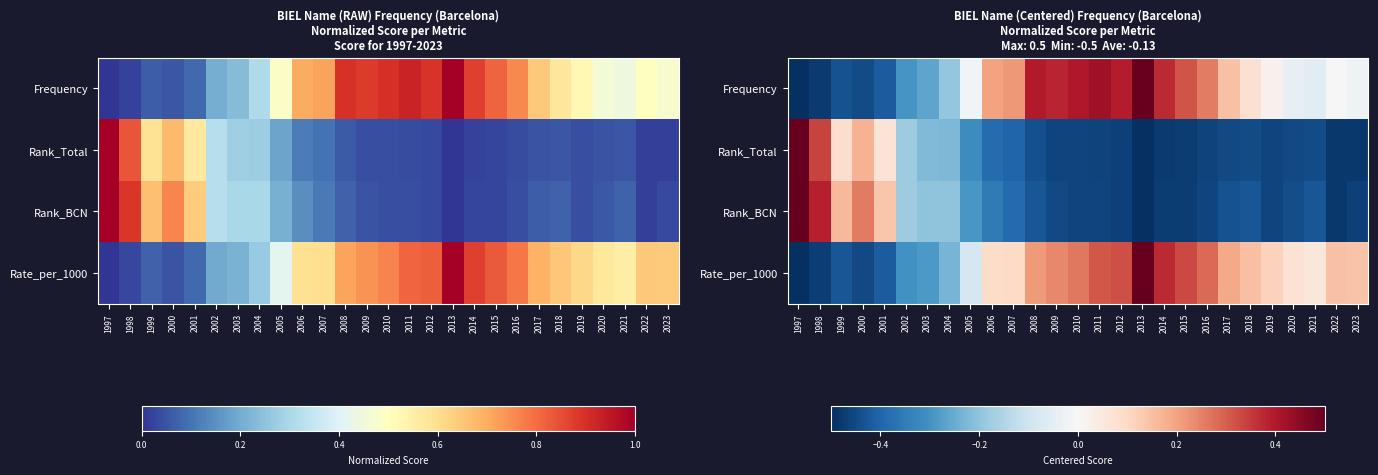

What is the average value of the Rank_Total series?

-0.3